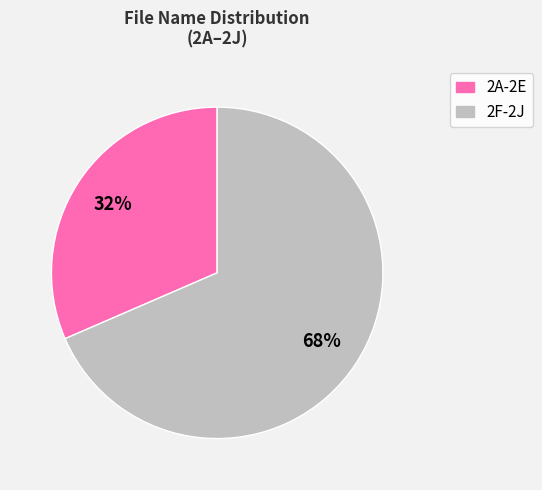

To the nearest percent, what is the average slice percentage?

50%